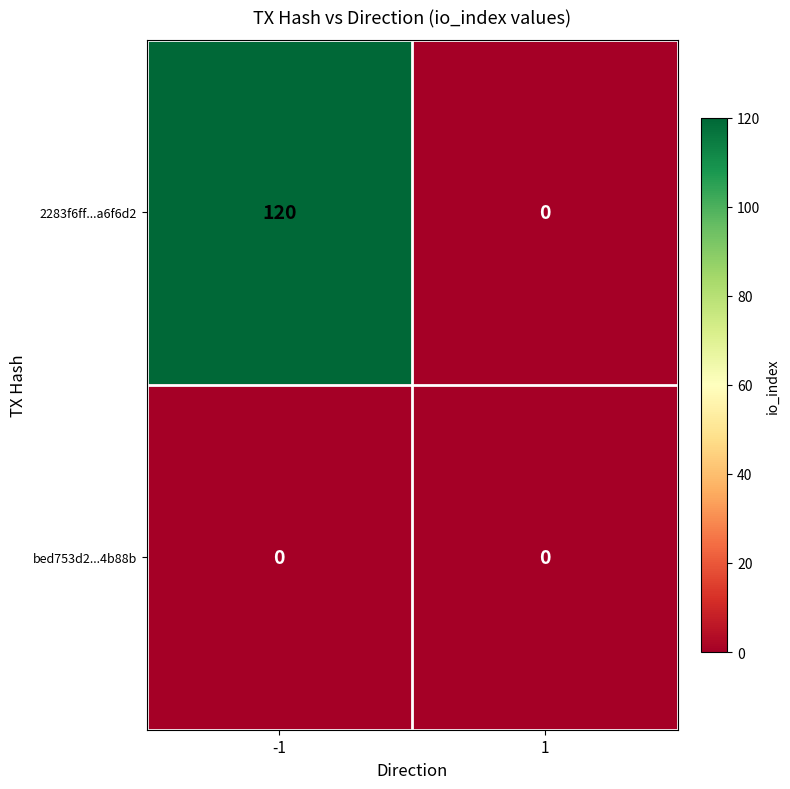

What is the difference between the 2283f6ff...a6f6d2 values at -1 and 1?

120